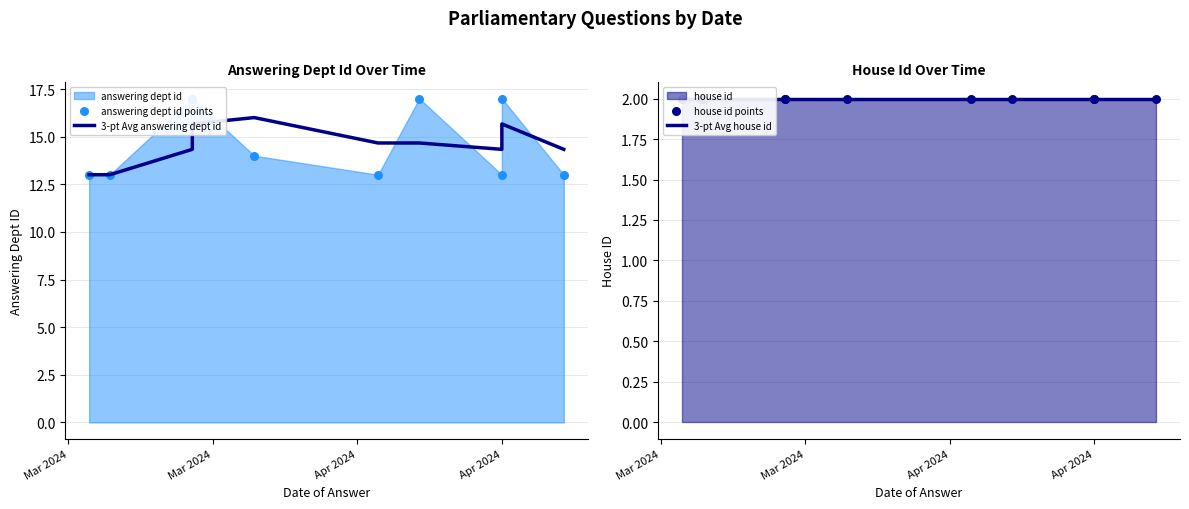

Which series contains the highest Y value?

answering dept id points